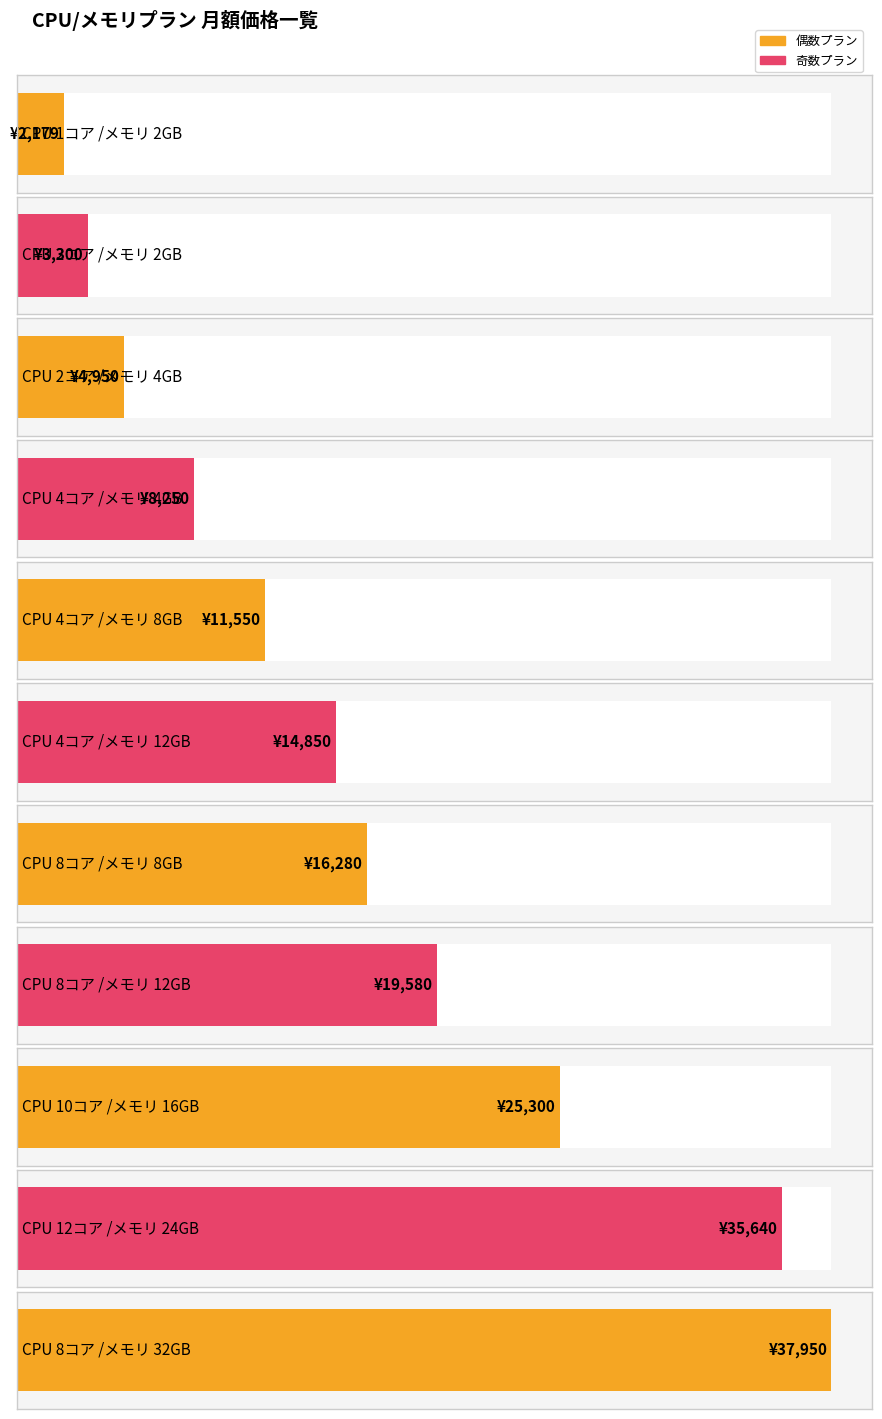

Which category has the lowest value across all series?

CPU 1コア /メモリ 2GB